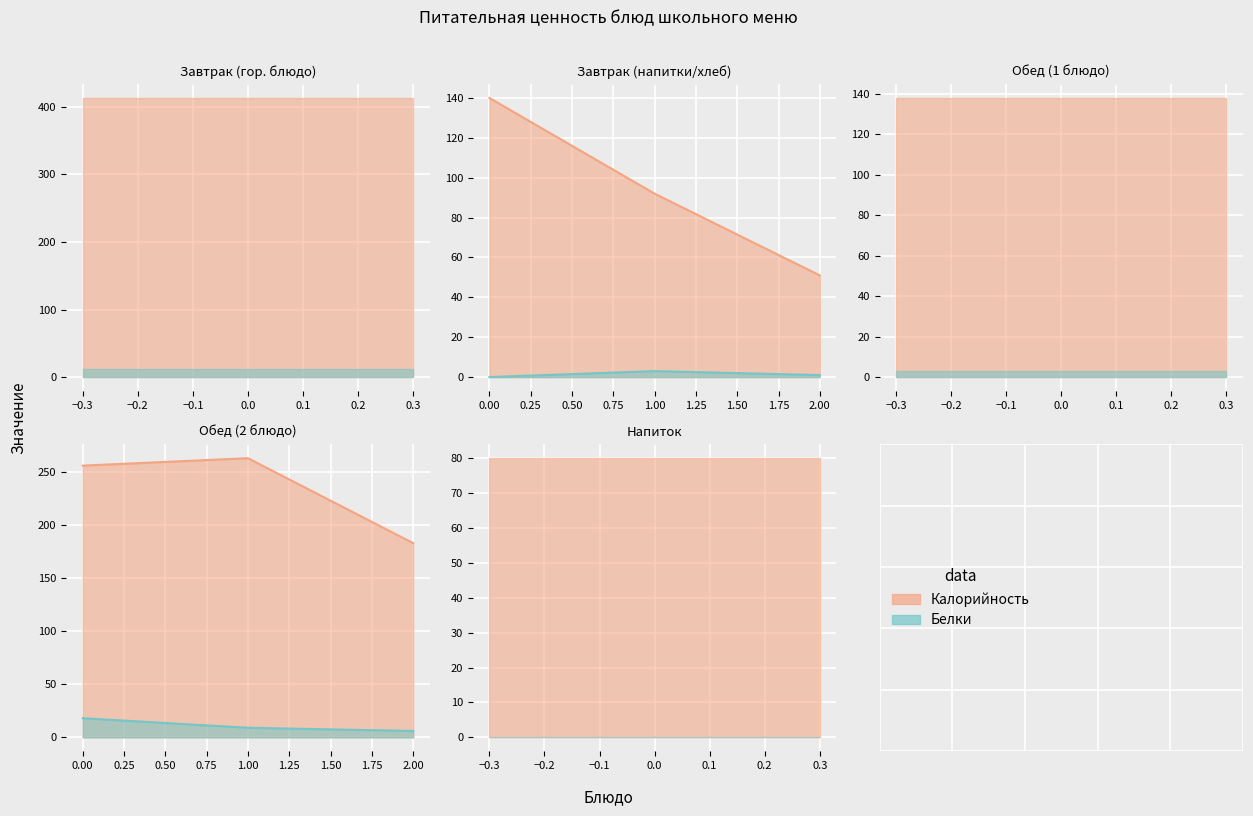

True or false: Белки and Калорийность intersect in this chart.

False